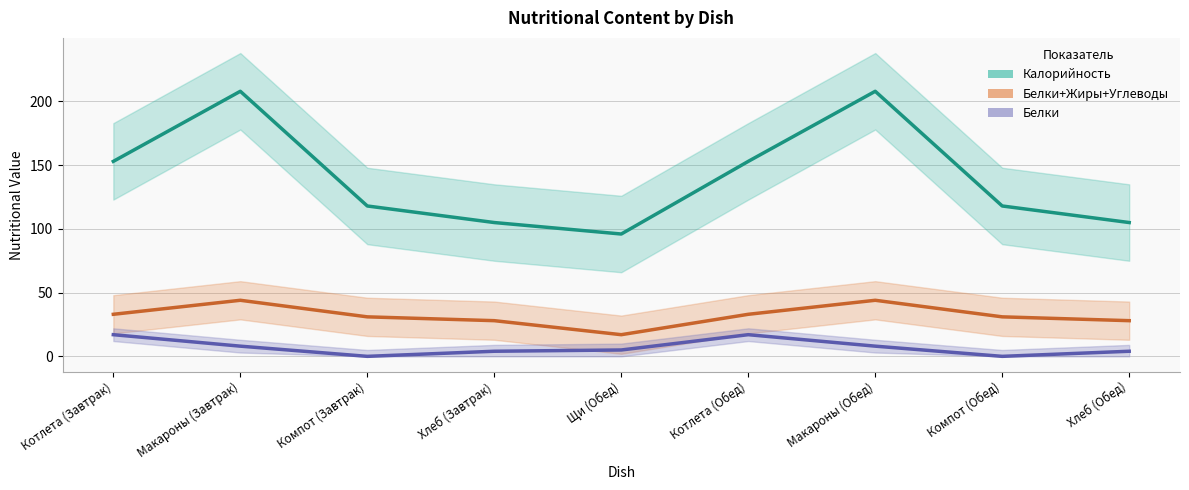

What is the sum of all Белки values?

63